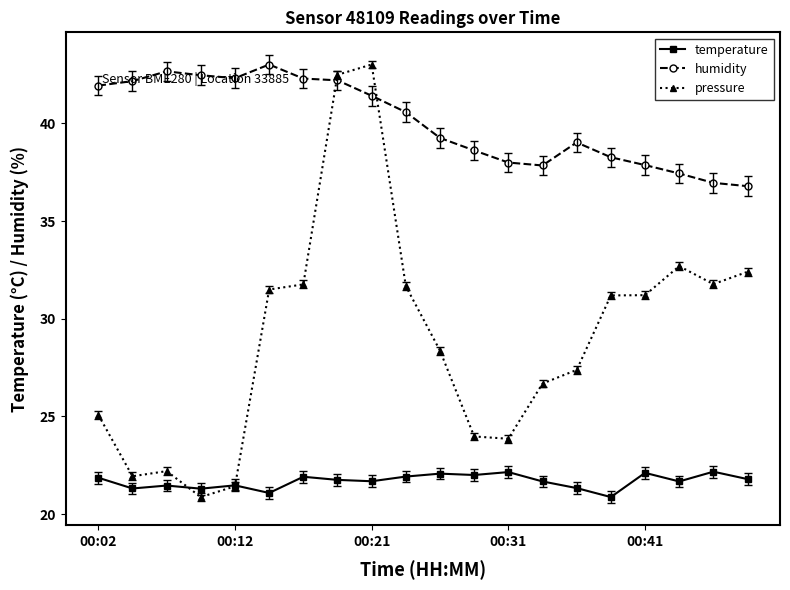

True or false: temperature and humidity cross at least once.

False